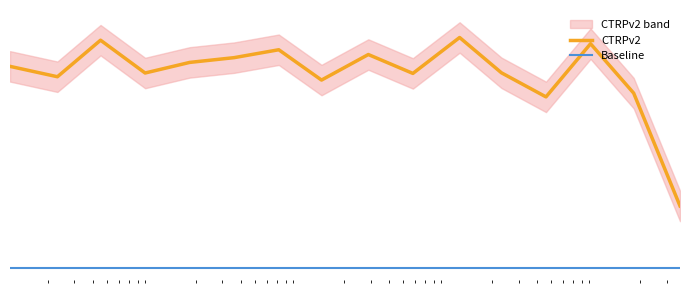

Is this an area chart (filled region under the line)?

No